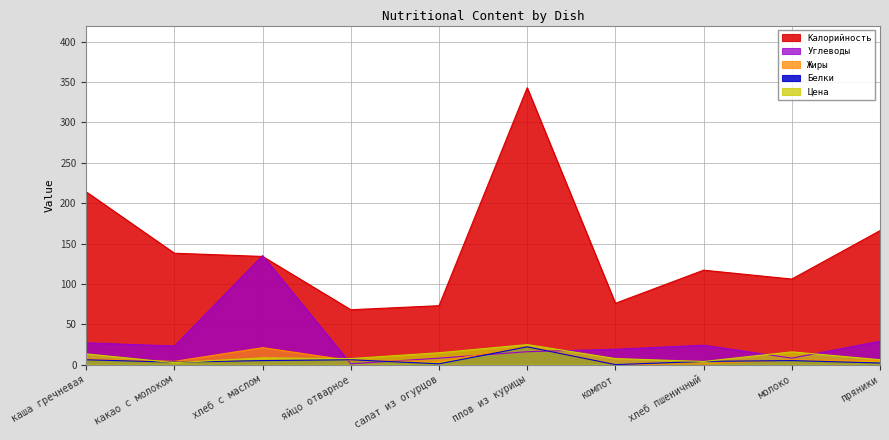

Reading left to right, transcribe all the data shown in this chart.

Калорийность: каша гречневая=214.0	какао с молоком=138.0	хлеб с маслом=134.0	яйцо отварное=68.0	салат из огурцов=73.0	плов из курицы=343.0	компот=76.0	хлеб пшеничный=117.0	молоко=106.0	пряники=166.0
Белки: каша гречневая=6.0	какао с молоком=3.0	хлеб с маслом=5.0	яйцо отварное=6.0	салат из огурцов=1.0	плов из курицы=22.0	компот=0.0	хлеб пшеничный=4.0	молоко=5.0	пряники=2.0
Жиры: каша гречневая=7.0	какао с молоком=4.0	хлеб с маслом=21.0	яйцо отварное=5.0	салат из огурцов=4.0	плов из курицы=22.0	компот=0.0	хлеб пшеничный=1.0	молоко=6.0	пряники=5.0
Углеводы: каша гречневая=27.0	какао с молоком=23.0	хлеб с маслом=135.0	яйцо отварное=1.0	салат из огурцов=8.0	плов из курицы=16.0	компот=19.0	хлеб пшеничный=24.0	молоко=8.0	пряники=29.0
Цена: каша гречневая=13.3	какао с молоком=2.4	хлеб с маслом=8.4	яйцо отварное=7.5	салат из огурцов=14.7	плов из курицы=24.8	компот=7.5	хлеб пшеничный=3.9	молоко=15.8	пряники=6.1